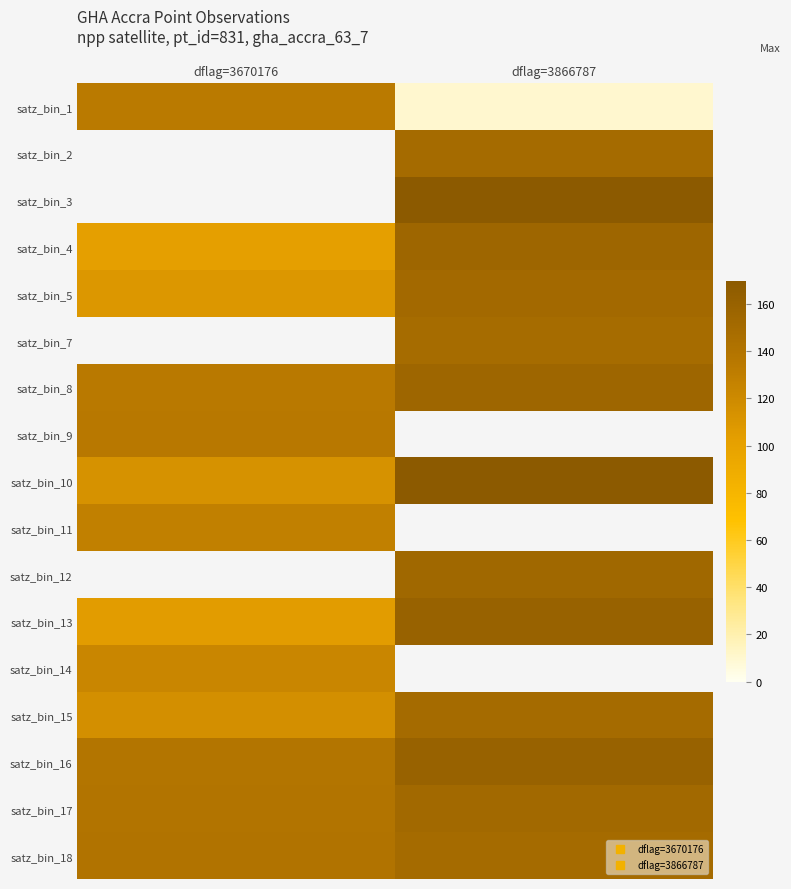

Which category has the highest value in the satz_bin_8 series?

dflag=3866787